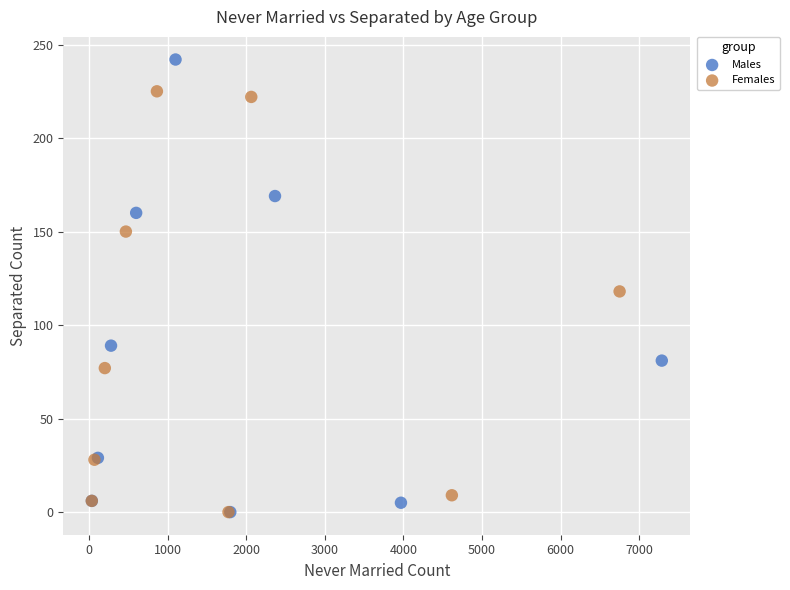

Which series reaches the maximum Y coordinate?

Males